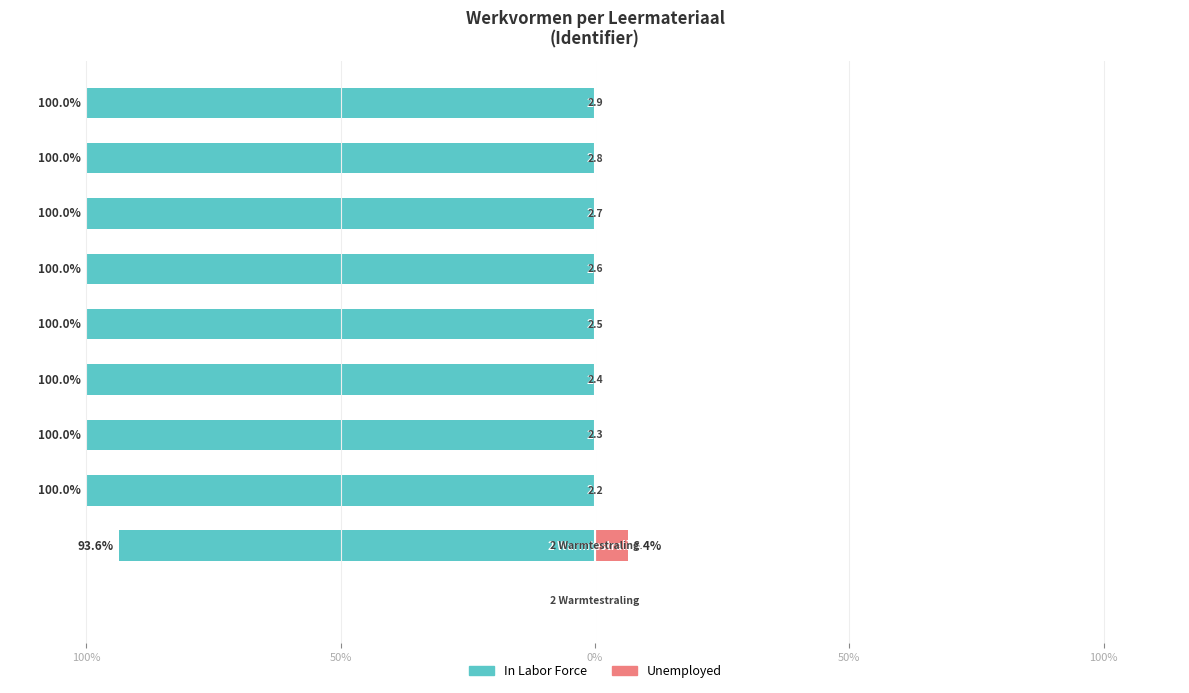

Which series has the largest range (max minus min)?

In Labor Force